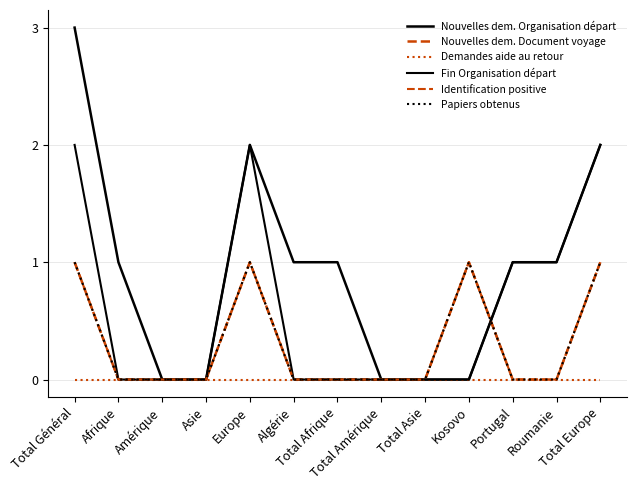

Reading left to right, extract all data points from this chart.

Nouvelles dem. Organisation départ: Total Général=3	Afrique=1	Amérique=0	Asie=0	Europe=2	Algérie=1	Total Afrique=1	Total Amérique=0	Total Asie=0	Kosovo=0	Portugal=1	Roumanie=1	Total Europe=2
Nouvelles dem. Document voyage: Total Général=1	Afrique=0	Amérique=0	Asie=0	Europe=1	Algérie=0	Total Afrique=0	Total Amérique=0	Total Asie=0	Kosovo=1	Portugal=0	Roumanie=0	Total Europe=1
Demandes aide au retour: Total Général=0	Afrique=0	Amérique=0	Asie=0	Europe=0	Algérie=0	Total Afrique=0	Total Amérique=0	Total Asie=0	Kosovo=0	Portugal=0	Roumanie=0	Total Europe=0
Fin Organisation départ: Total Général=2	Afrique=0	Amérique=0	Asie=0	Europe=2	Algérie=0	Total Afrique=0	Total Amérique=0	Total Asie=0	Kosovo=0	Portugal=1	Roumanie=1	Total Europe=2
Identification positive: Total Général=1	Afrique=0	Amérique=0	Asie=0	Europe=1	Algérie=0	Total Afrique=0	Total Amérique=0	Total Asie=0	Kosovo=1	Portugal=0	Roumanie=0	Total Europe=1
Papiers obtenus: Total Général=1	Afrique=0	Amérique=0	Asie=0	Europe=1	Algérie=0	Total Afrique=0	Total Amérique=0	Total Asie=0	Kosovo=1	Portugal=0	Roumanie=0	Total Europe=1